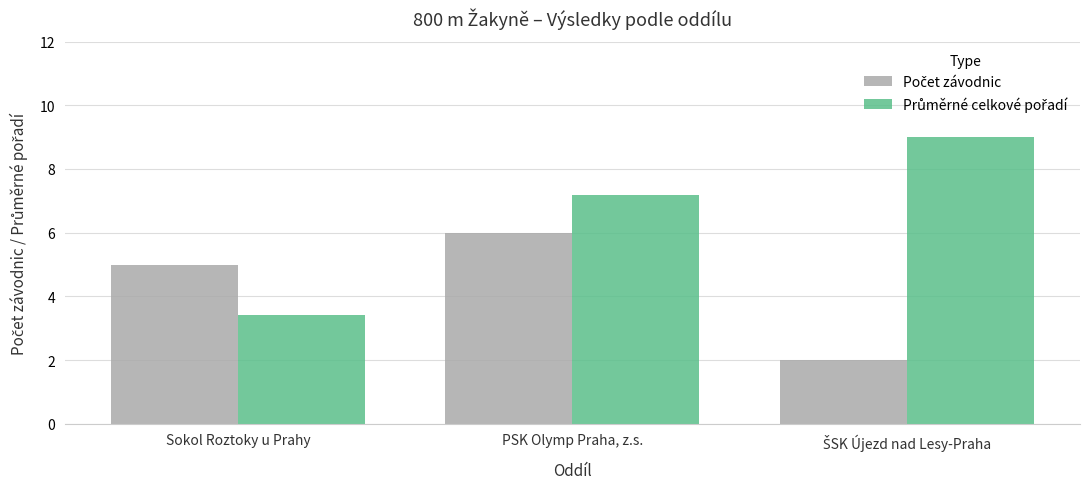

How many groups of bars are there?

3